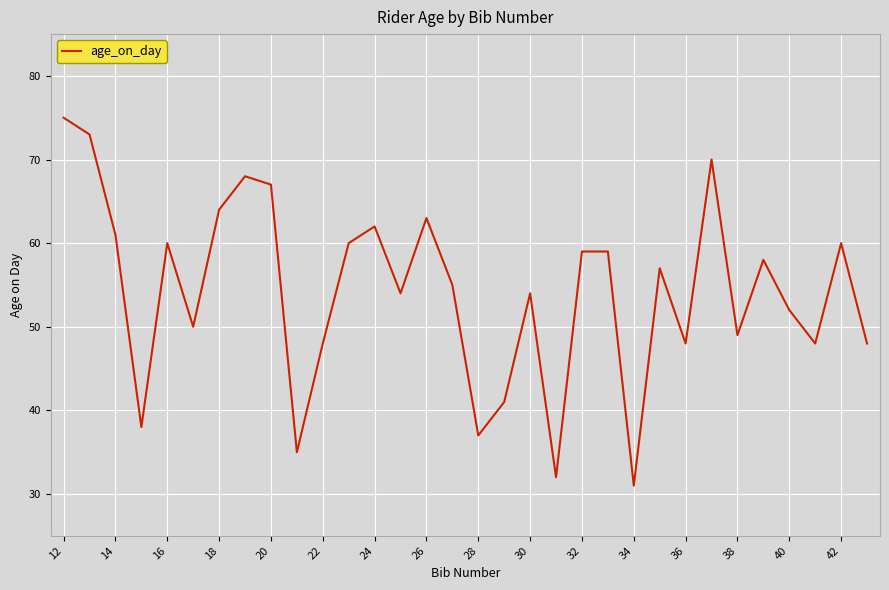

Is this an area chart (filled region under the line)?

No